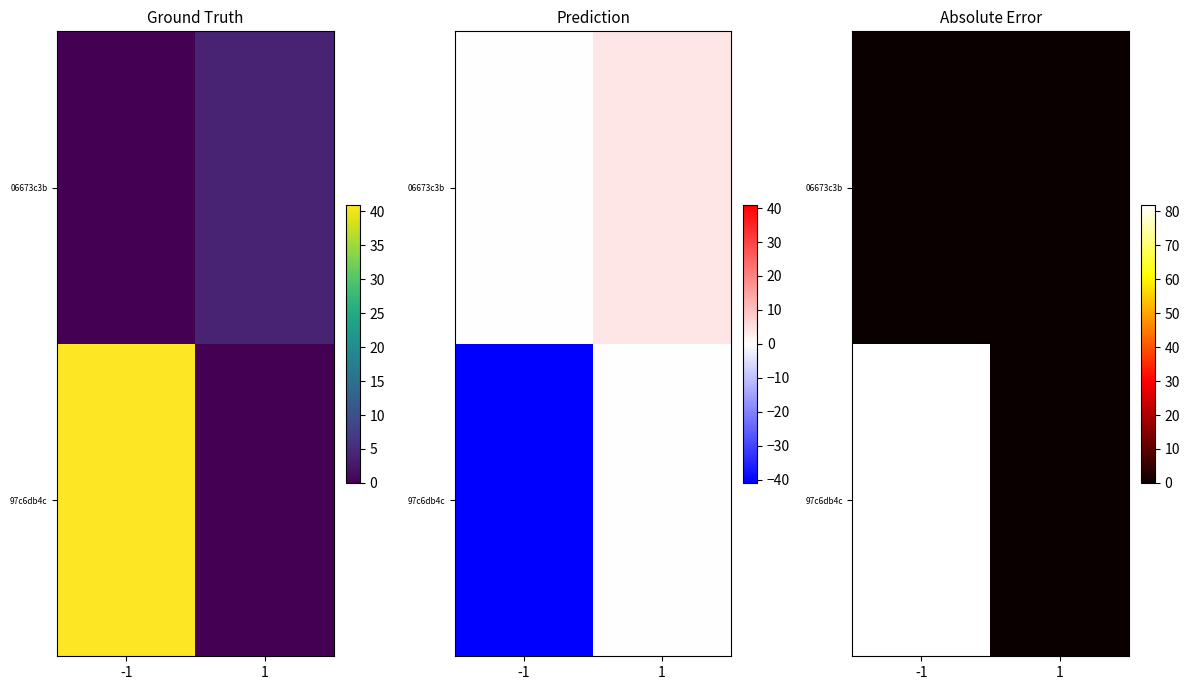

At which label is 06673c3b closest to 0?

-1